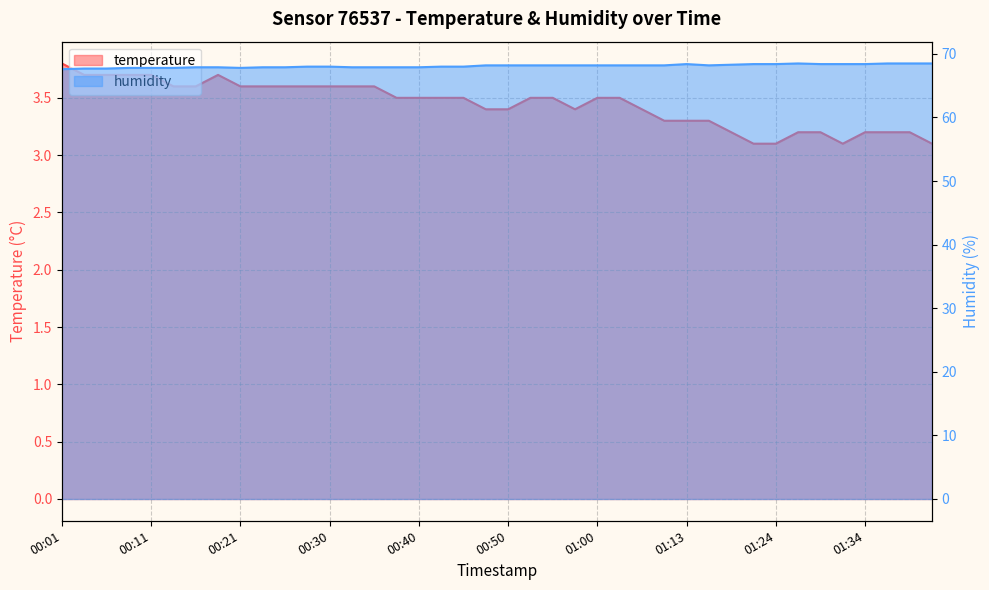

What is the label of the 13th point from the left?

00:30